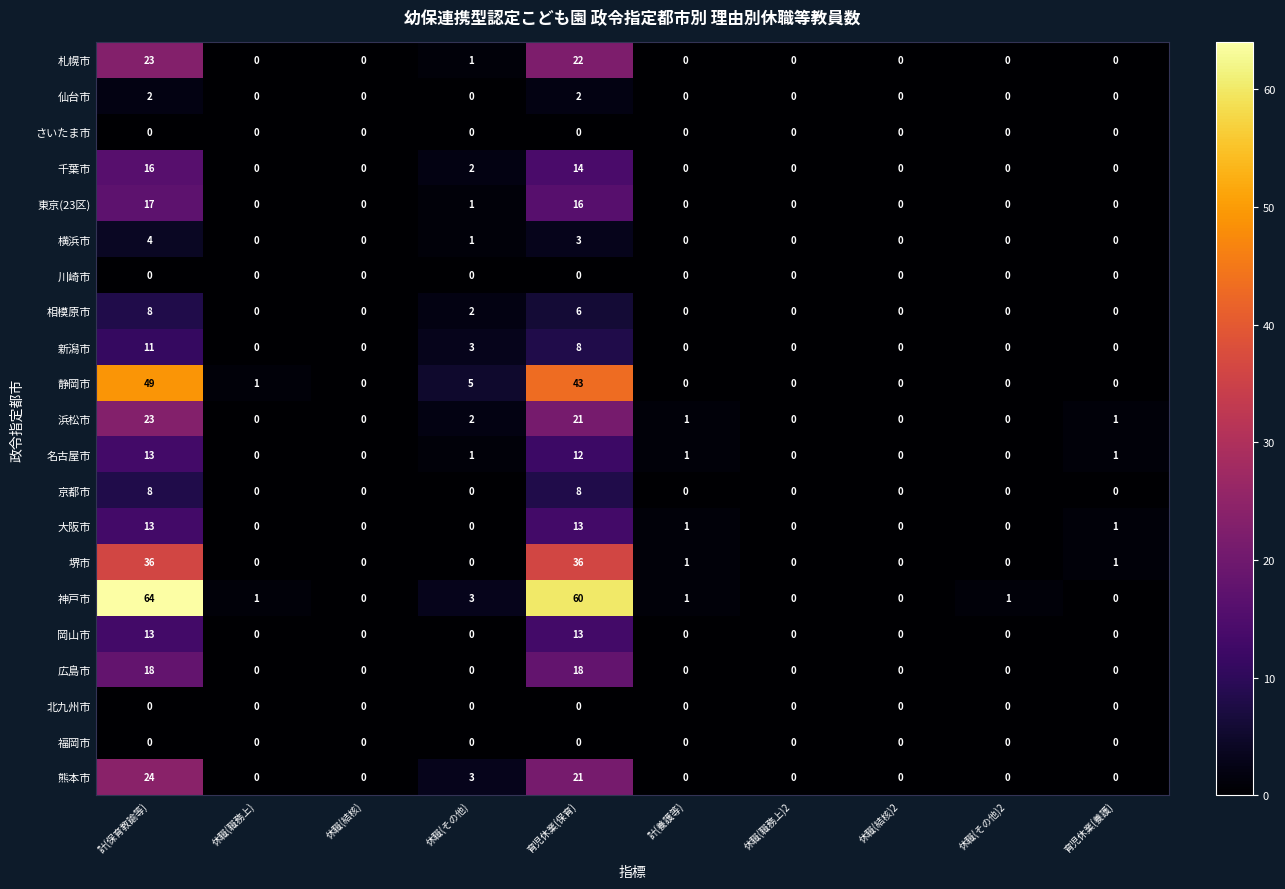

Which series changed the most between 計(保育教諭等) and 休職(その他)?

神戸市